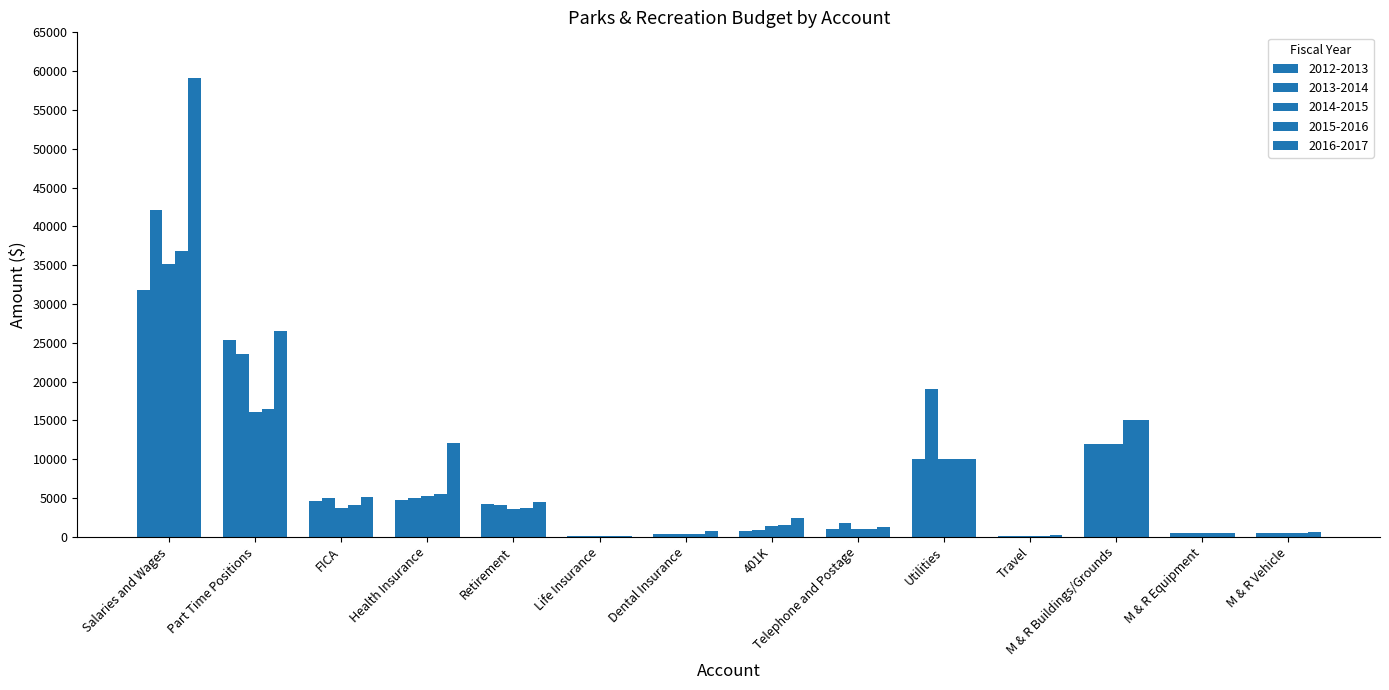

What is the smallest value displayed?

31